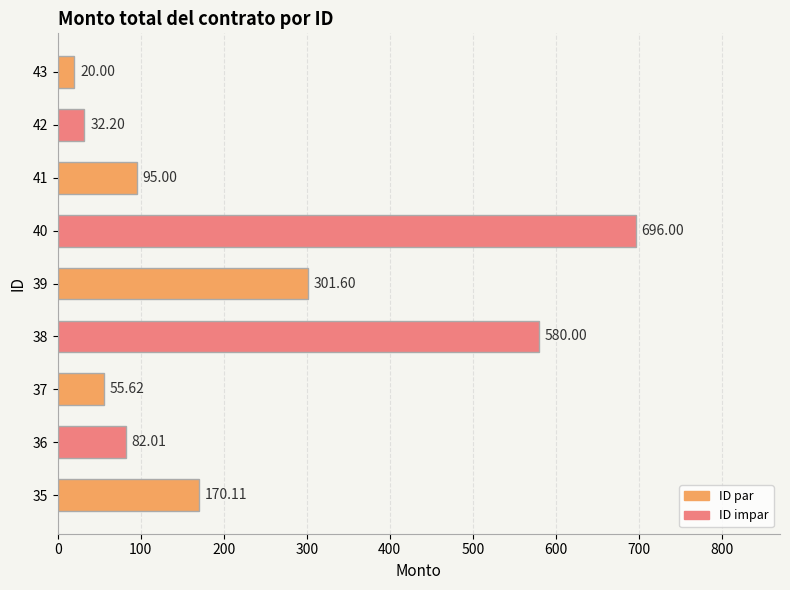

What is the sum of all values?

2032.5